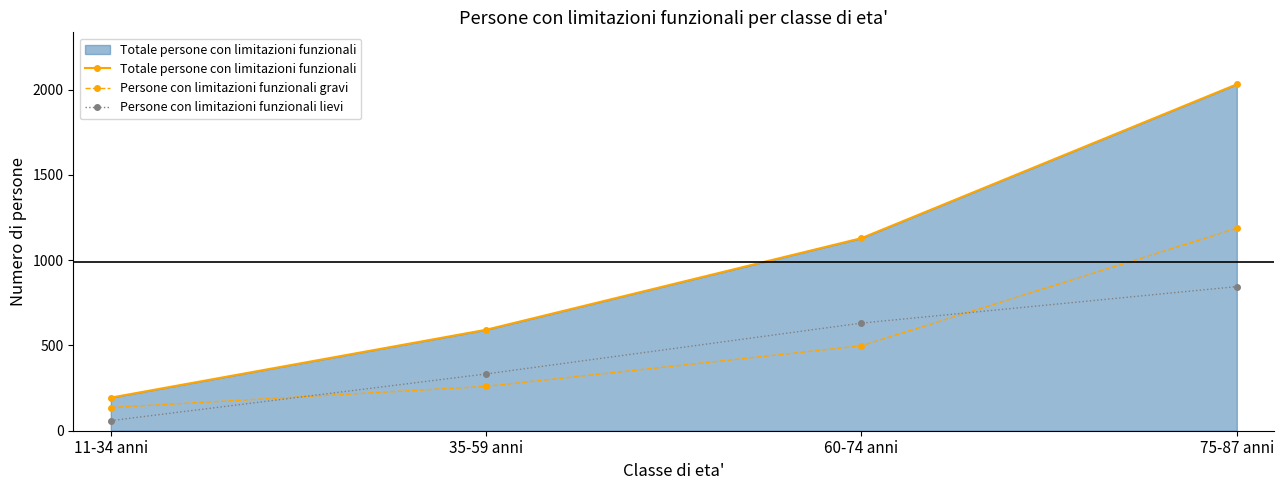

True or false: Totale persone con limitazioni funzionali has more than 2 interior local peaks.

False